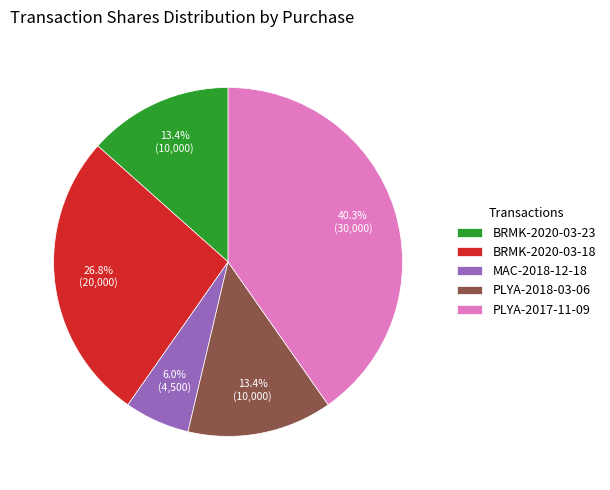

Approximately how many times larger is the value at BRMK-2020-03-23 compared to PLYA-2017-11-09?

0.3